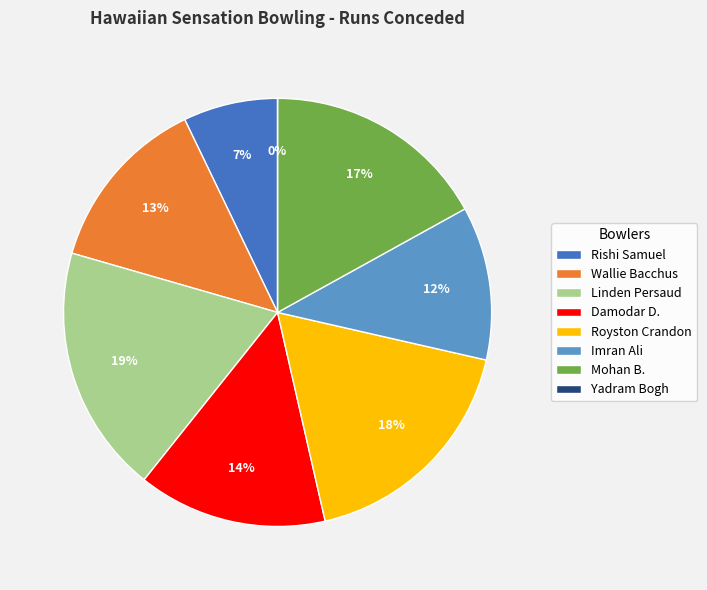

Combined, what portion of the pie is Damodar Dassie Daesrath and Wallie Bacchus?

27.7%